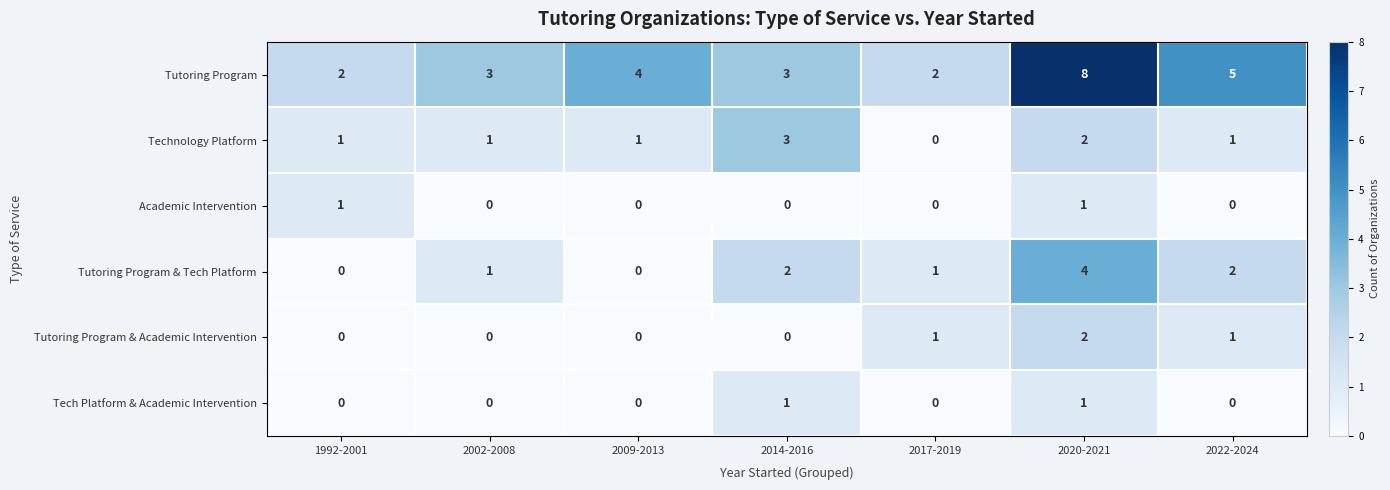

What is the greatest value displayed?

8